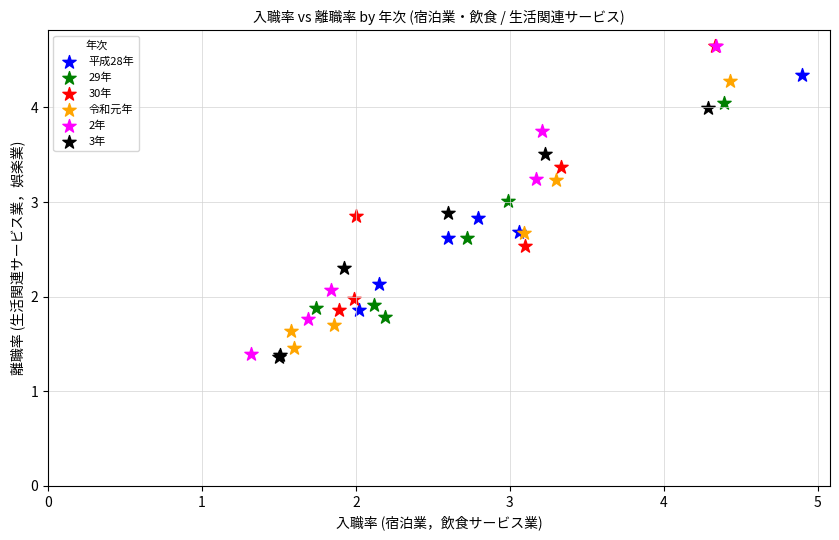

Which series has the largest Y range (max minus min)?

2年